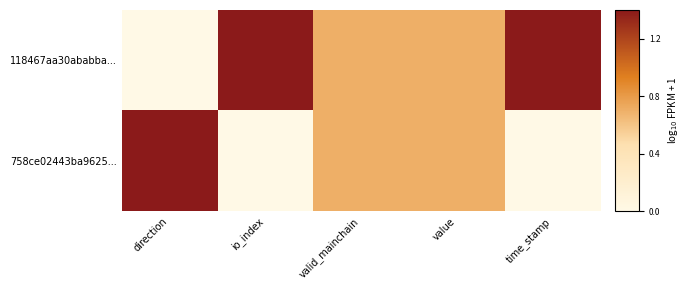

At which category is the sum across all series the highest?

direction